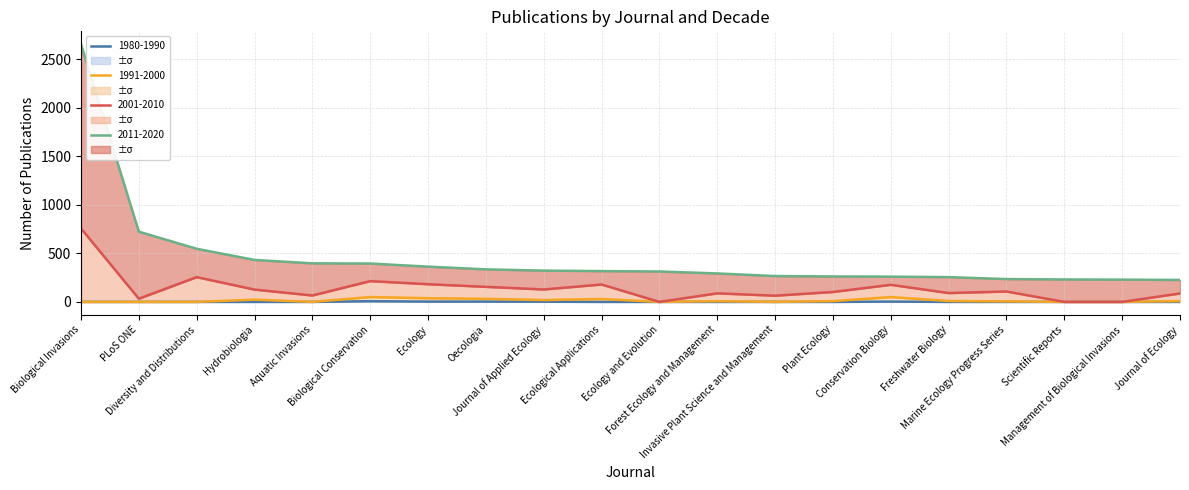

At which label does 1991-2000 first exceed 8?

Hydrobiologia